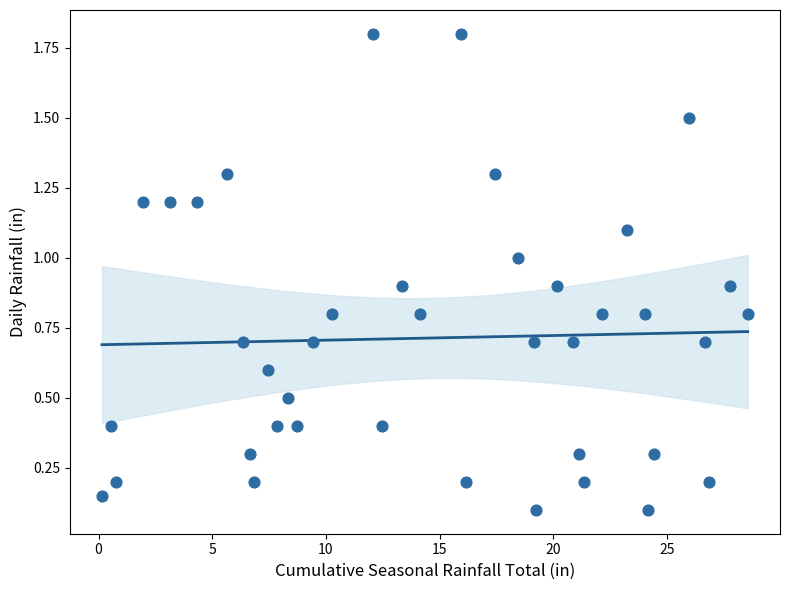

What is the range of X values (max minus min)?

28.4